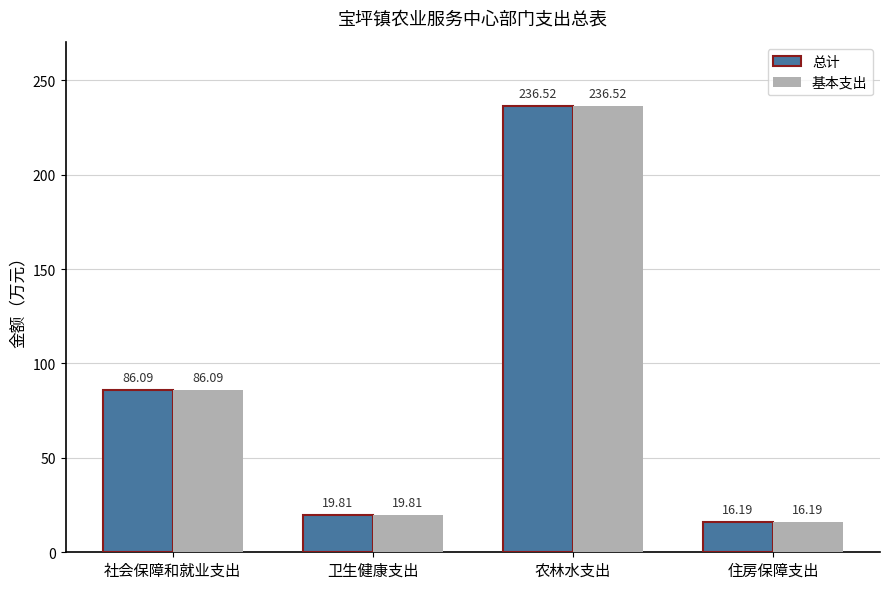

What is the total value across all series at 社会保障和就业支出?

172.2